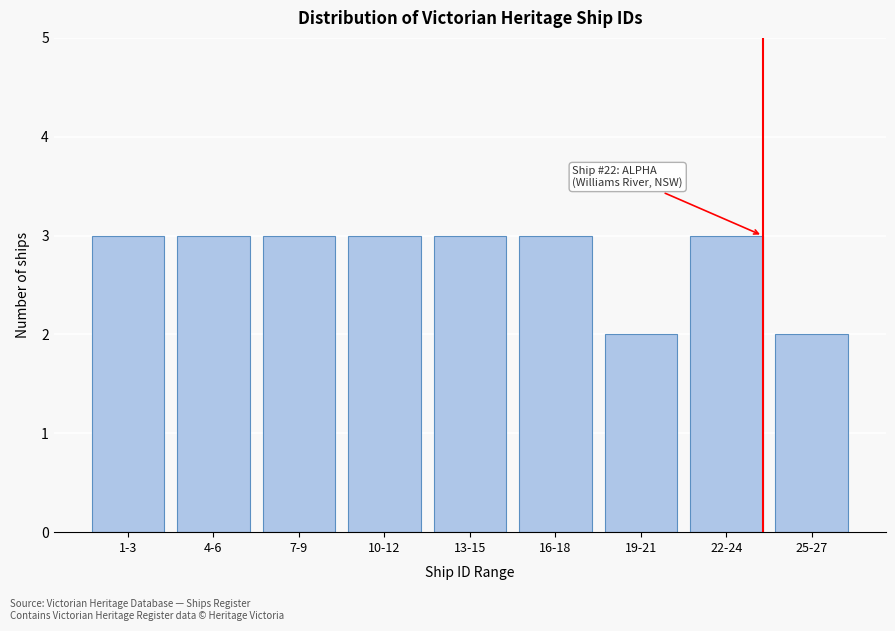

Reading left to right, extract all data points from this chart.

3	3	3	3	3	3	2	3	2